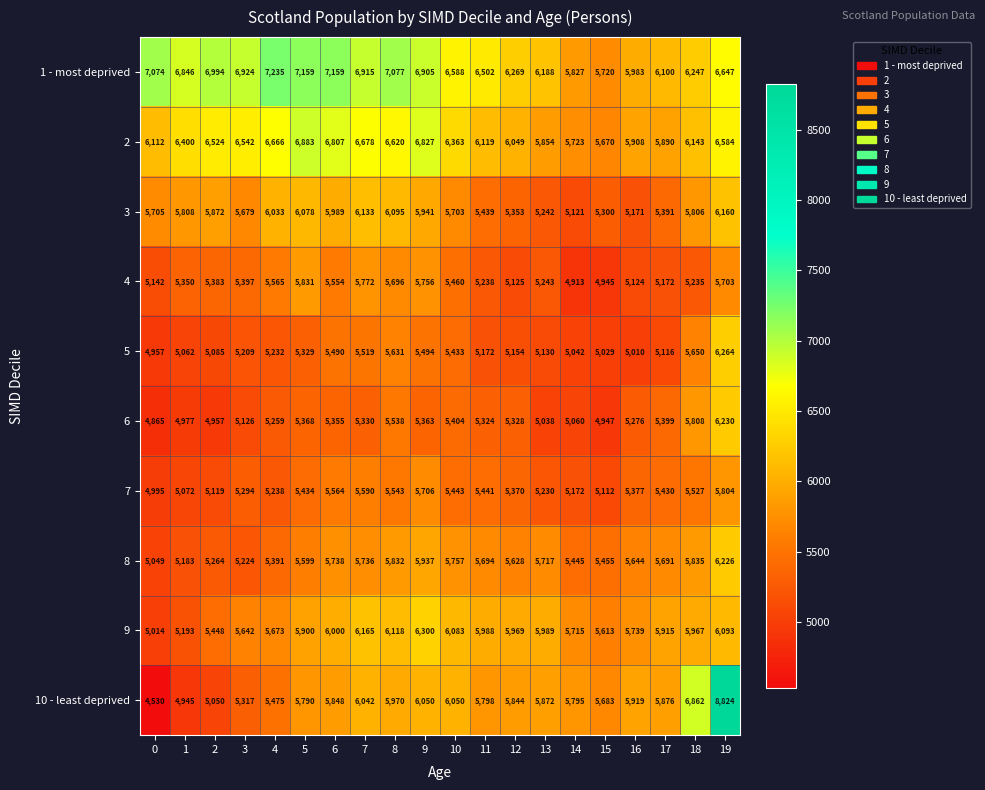

True or false: 6 has a value of 4865 at 0.

True